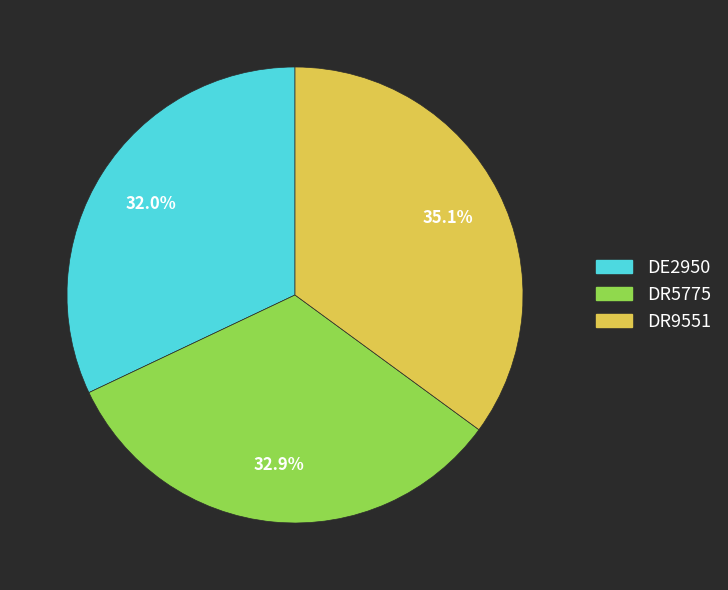

Count the number of slices in the pie.

3